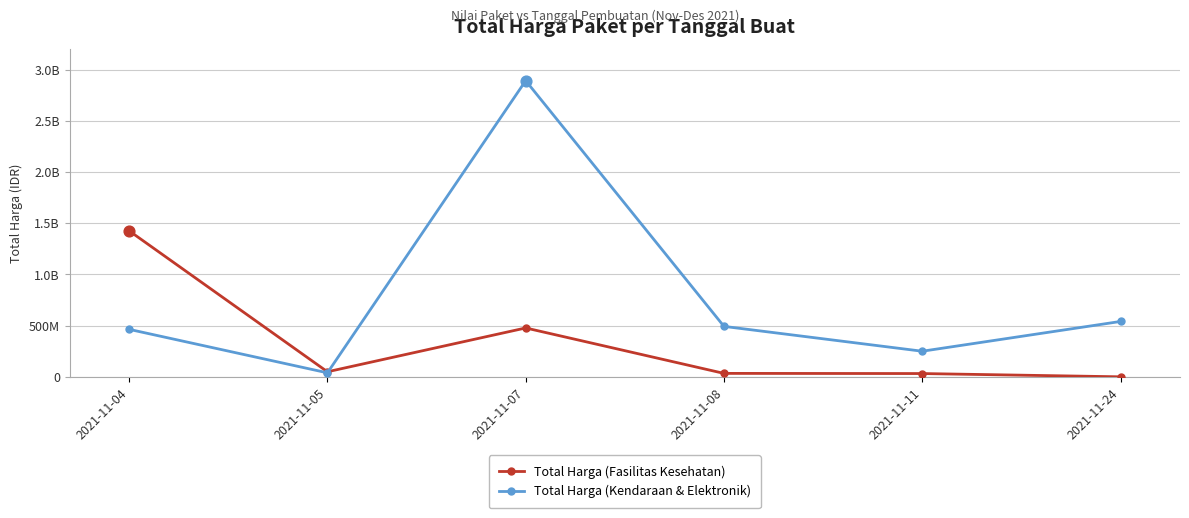

Does the chart have visible grid lines?

Yes